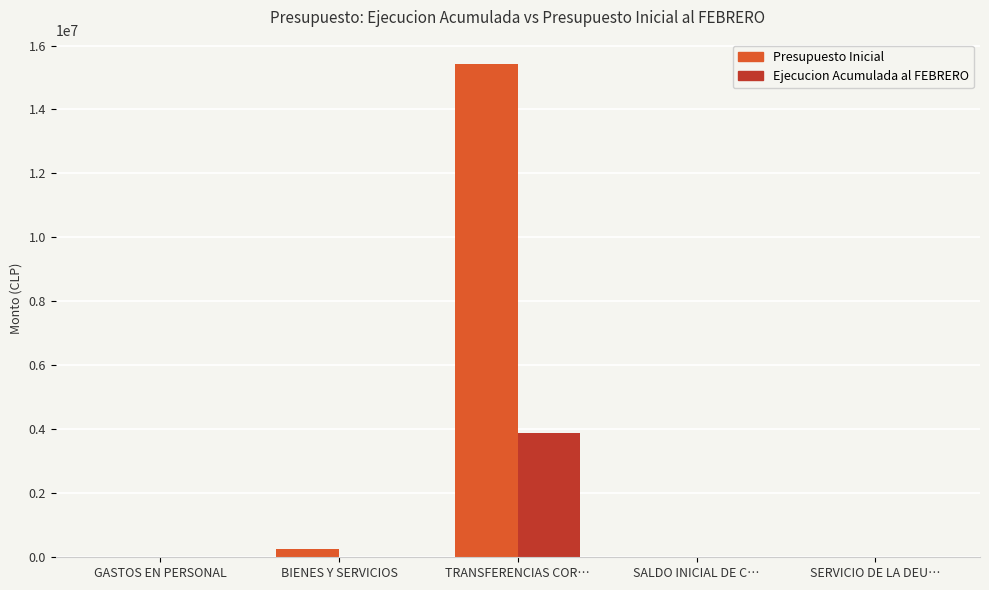

True or false: Presupuesto Inicial has a value of 15411914 at TRANSFERENCIAS COR….

True